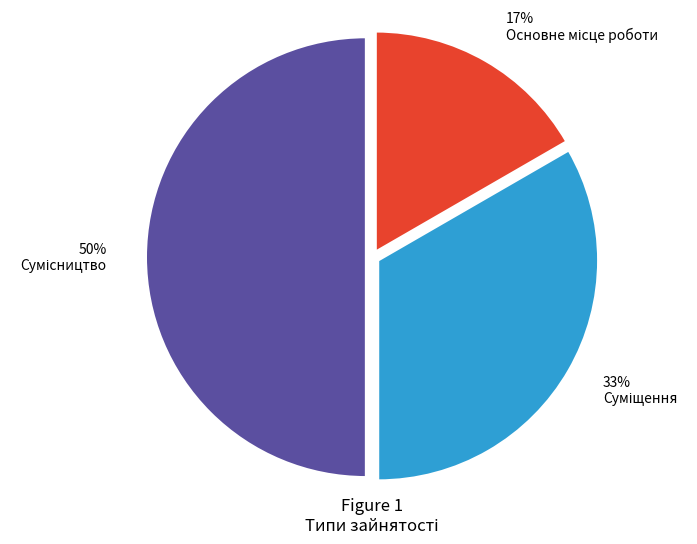

To the nearest percent, what is the average slice percentage?

33%